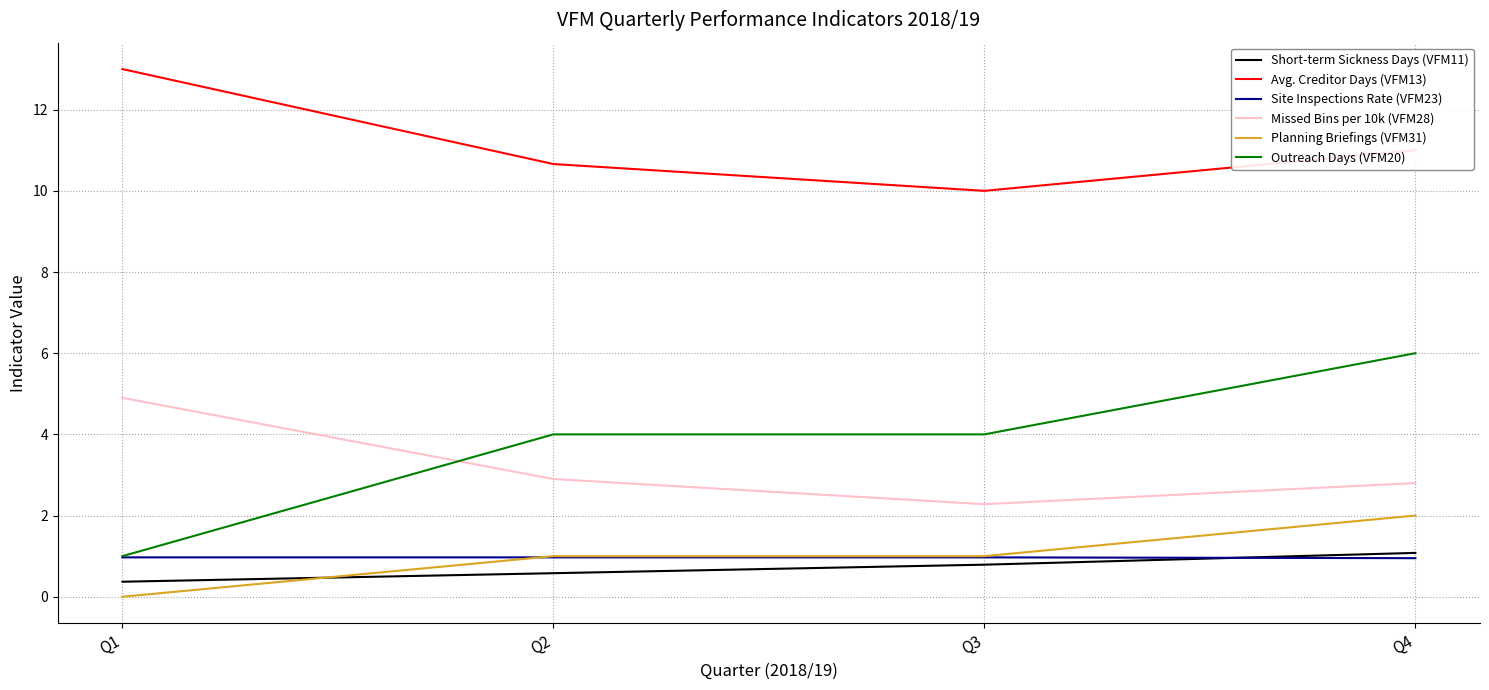

Which series has the widest spread of values?

Outreach Days (VFM20)